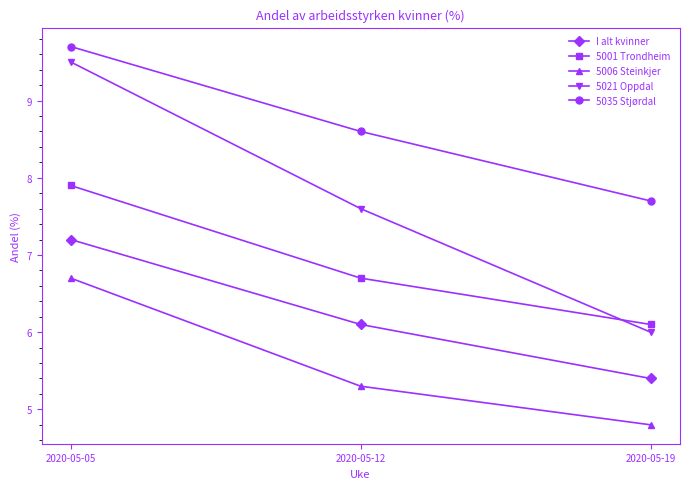

Count the 5035 Stjørdal values in the range 7 to 9.

2